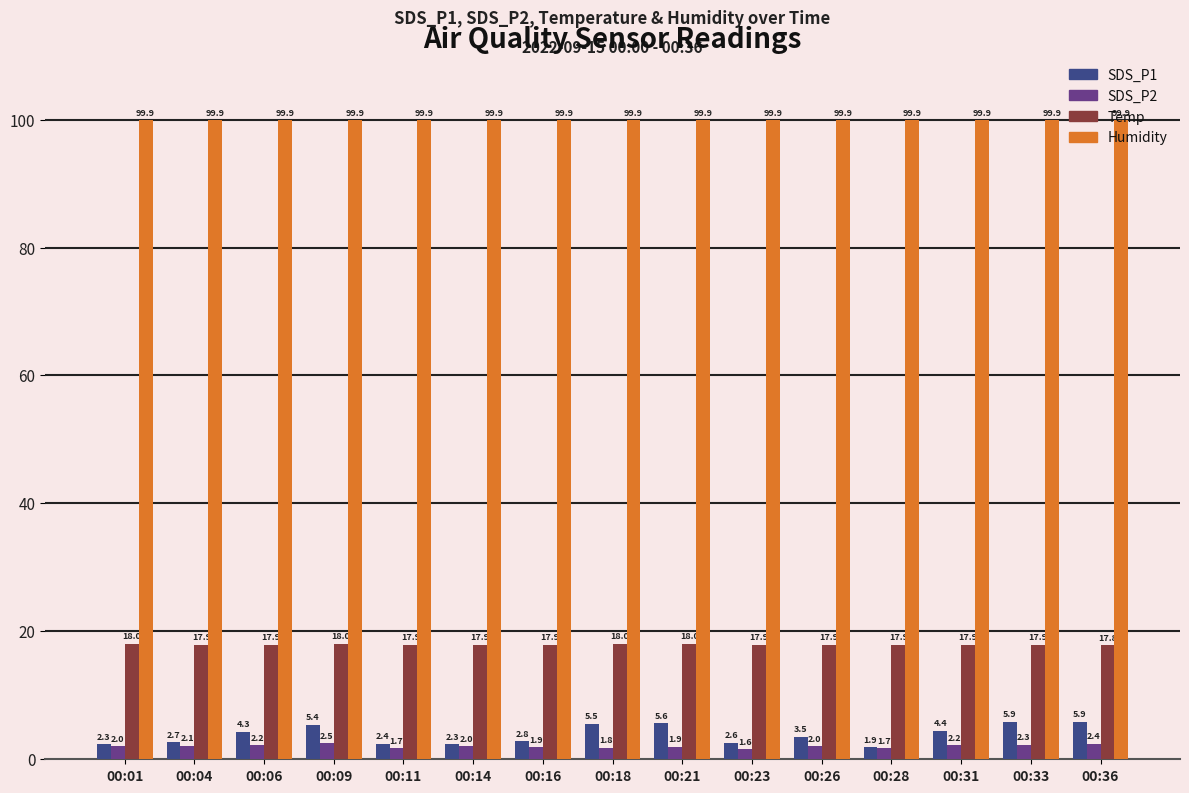

What is the difference between the SDS_P1 values at 00:09 and 00:06?

1.1